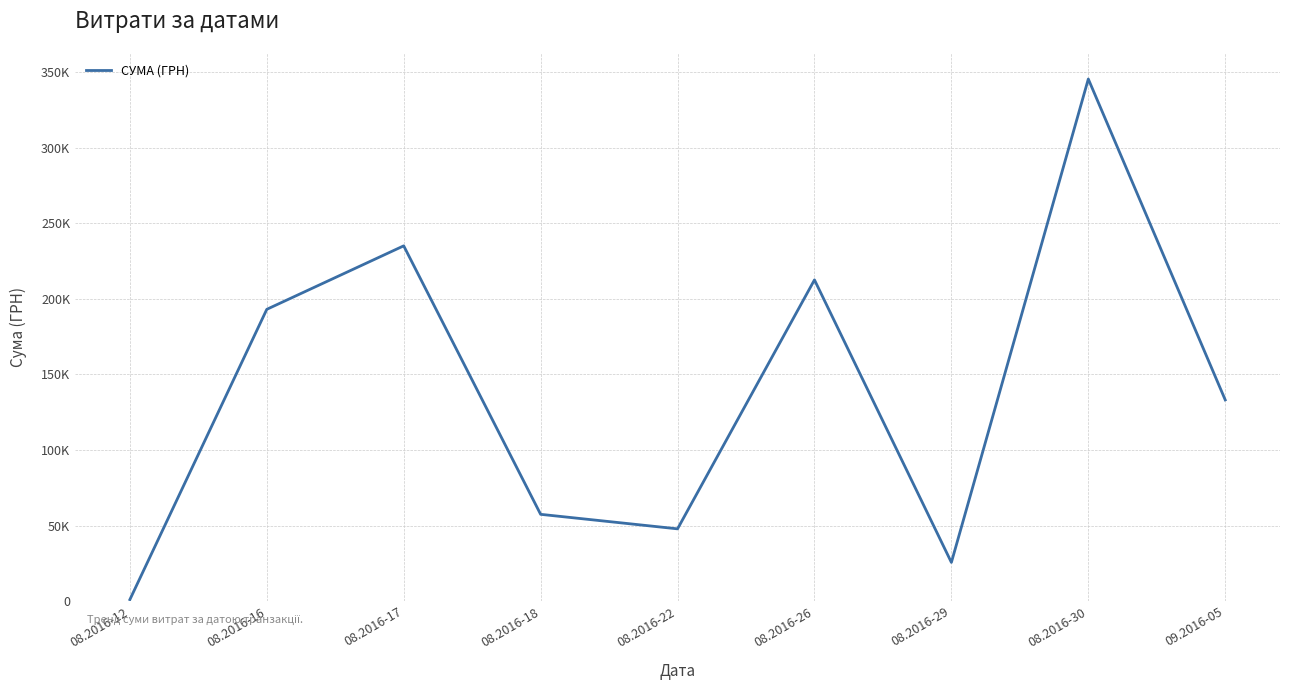

Does the chart have visible grid lines?

Yes